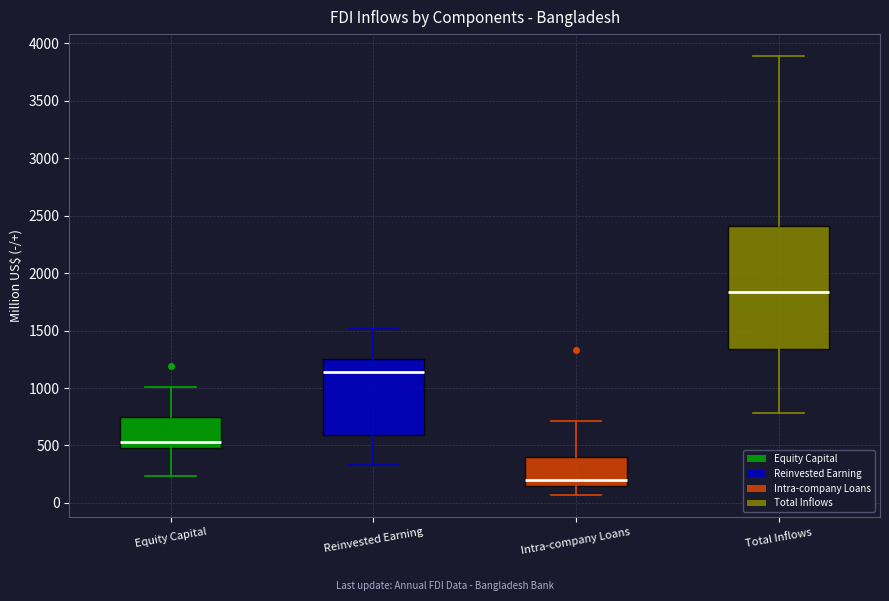

Reading left to right, read every box against the y-axis: the position of its median line, the range the box covers, and the ends of its whiskers. The values are not printed on the chart, so give them approximately, as read against the axis.

Equity Capital: median 550, box 500 to 750, whiskers 250 to 1000
Reinvested Earning: median 1150, box 600 to 1250, whiskers 350 to 1500
Intra-company Loans: median 200, box 150 to 400, whiskers 50 to 700
Total Inflows: median 1850, box 1350 to 2400, whiskers 800 to 3900